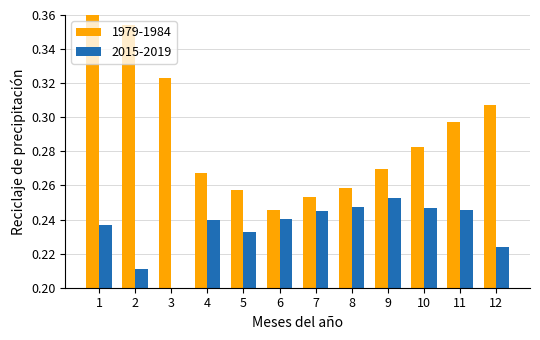

Which series has the largest range (max minus min)?

1979-1984